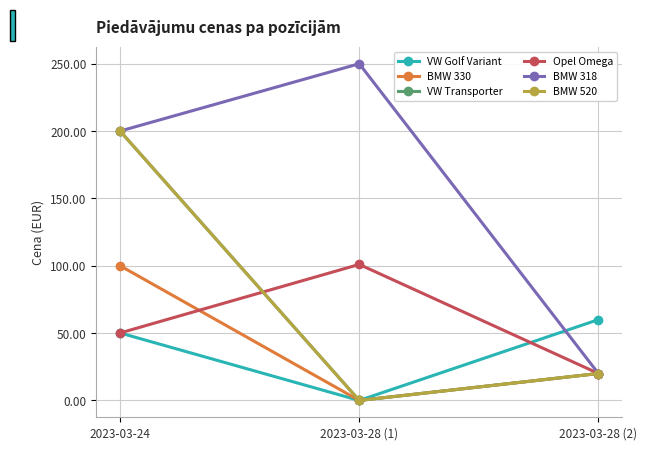

Rank the series by their maximum value, from lowest to highest.

VW Golf Variant, BMW 330, Opel Omega, VW Transporter, BMW 520, BMW 318